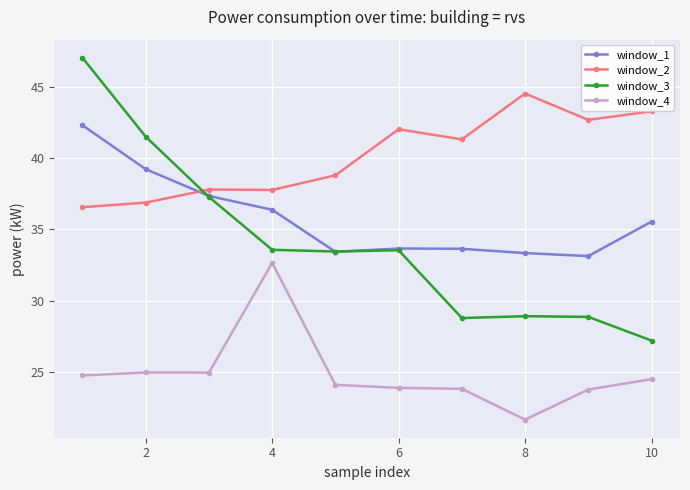

What are all the series names shown in the legend?

window_1, window_2, window_3, window_4